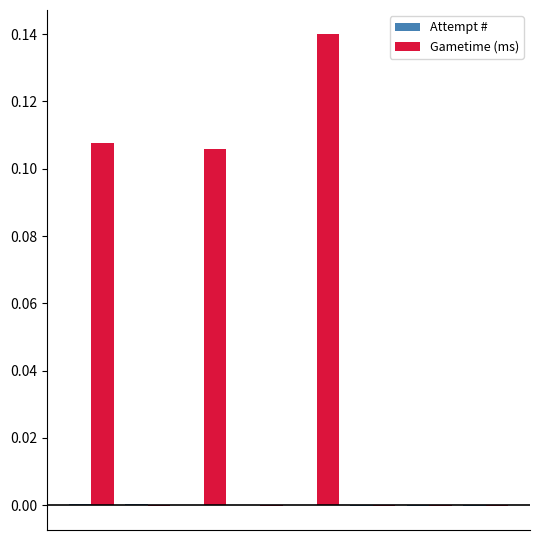

Which series has the largest total across all categories?

Gametime (ms)